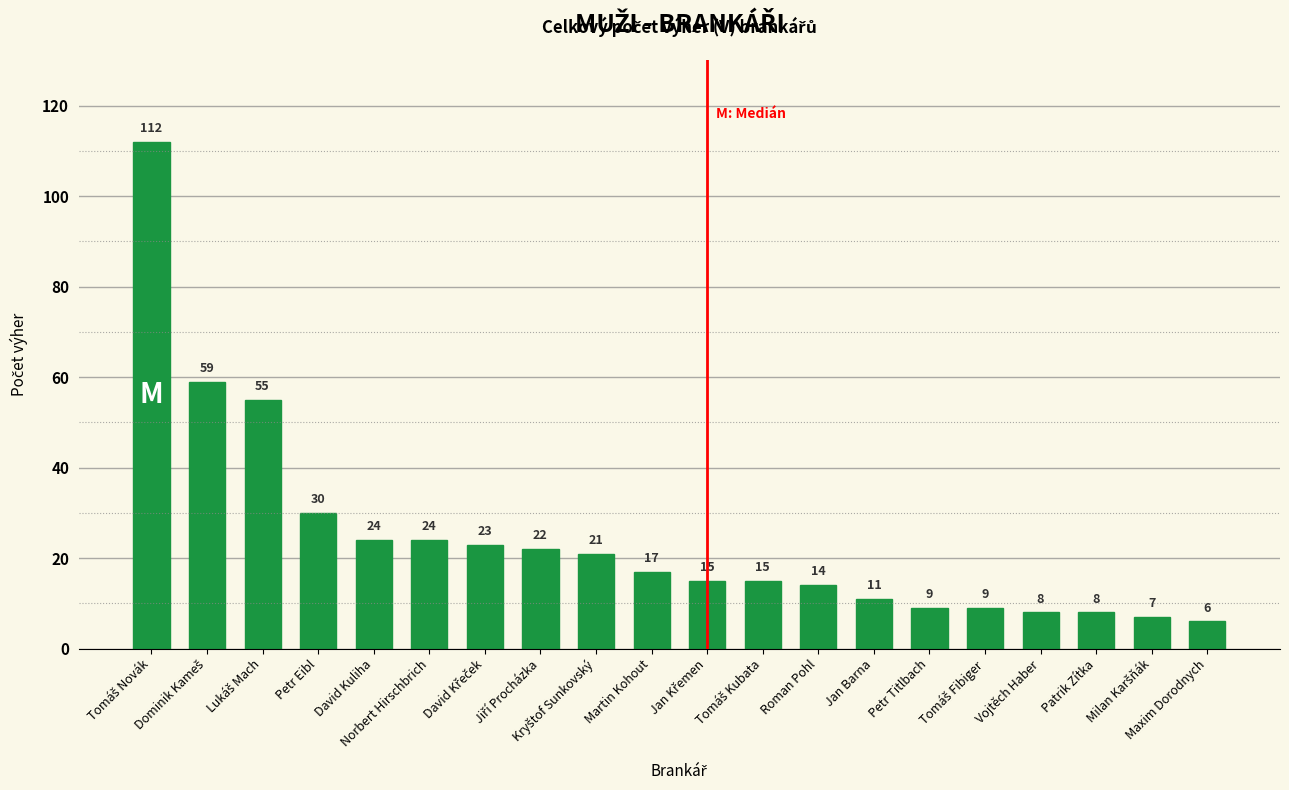

What is the label of the 17th bar from the left?

Vojtěch Haber